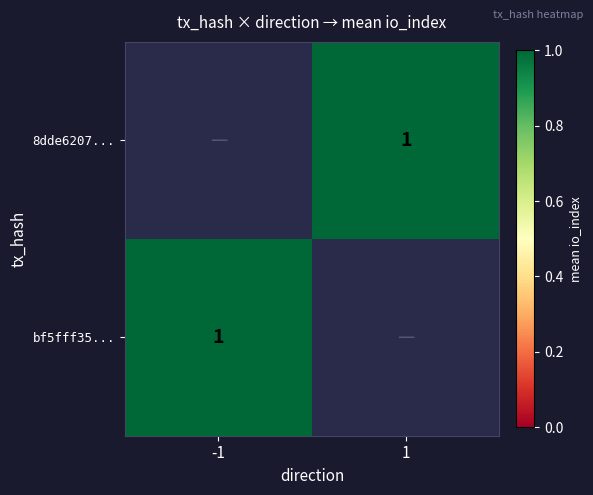

True or false: bf5fff35... has a value of 1.0 at -1.

True